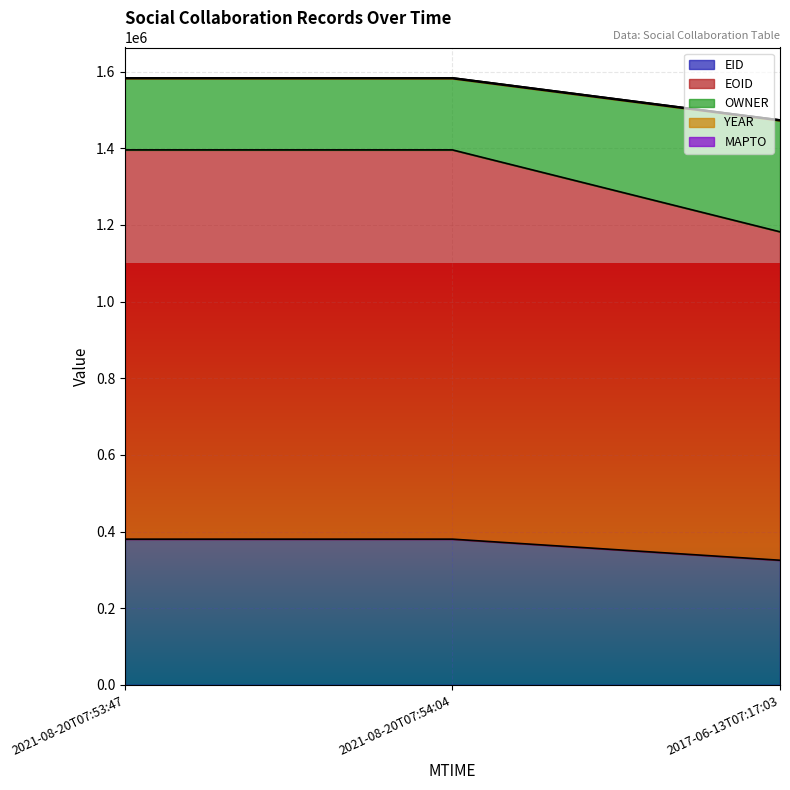

How many categories are shown in the chart?

3